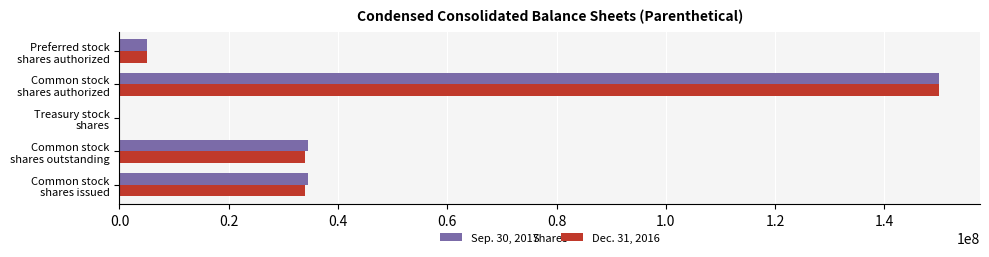

Count the number of categories in the chart.

5